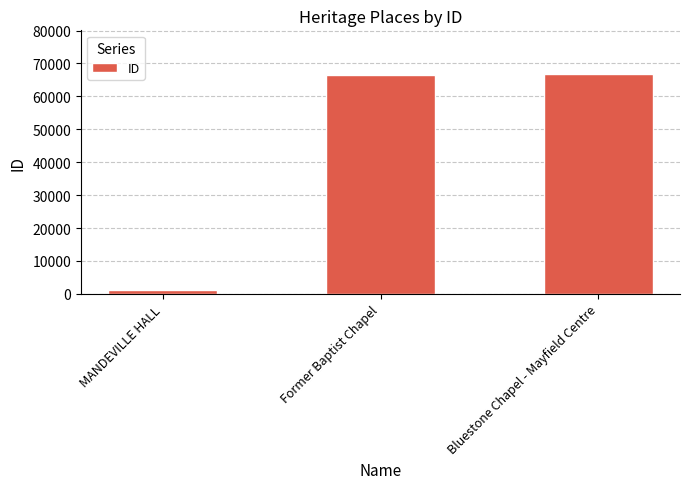

Between Bluestone Chapel - Mayfield Centre and MANDEVILLE HALL, which is larger?

Bluestone Chapel - Mayfield Centre